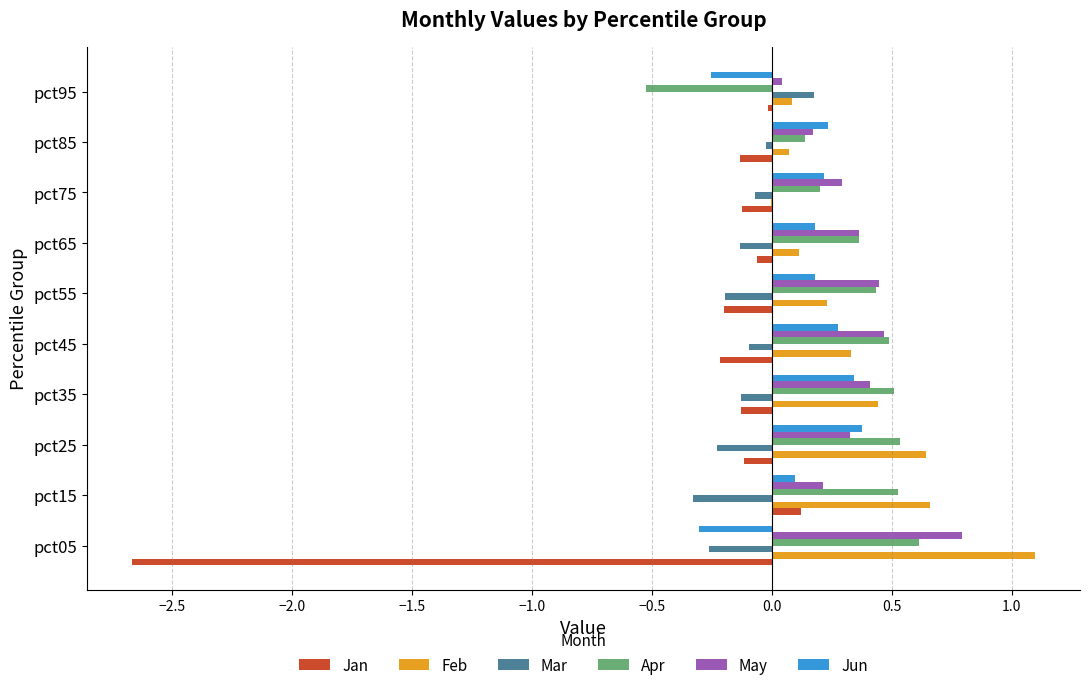

What is the greatest value displayed?

1.1